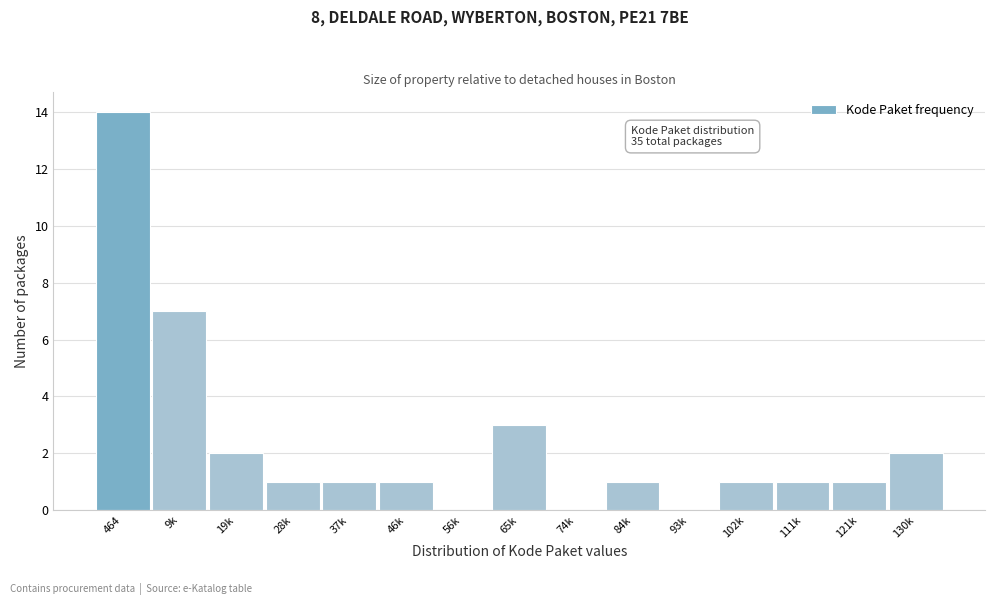

Reading left to right, extract all data points from this chart.

464=14	9k=7	19k=2	28k=1	37k=1	46k=1	56k=0	65k=3	74k=0	84k=1	93k=0	102k=1	111k=1	121k=1	130k=2